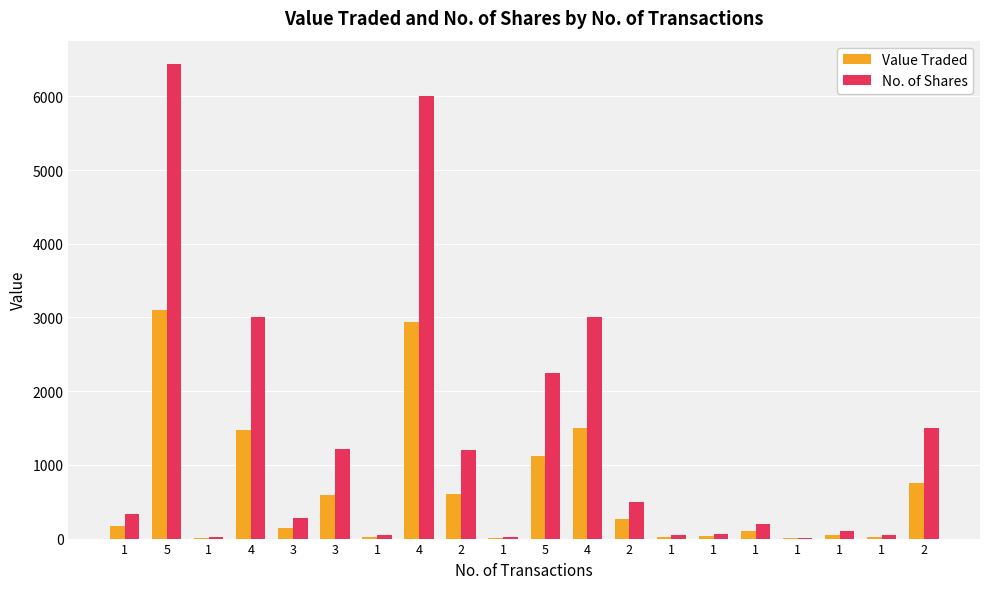

True or false: No. of Shares has a value of 14 at 1.

False